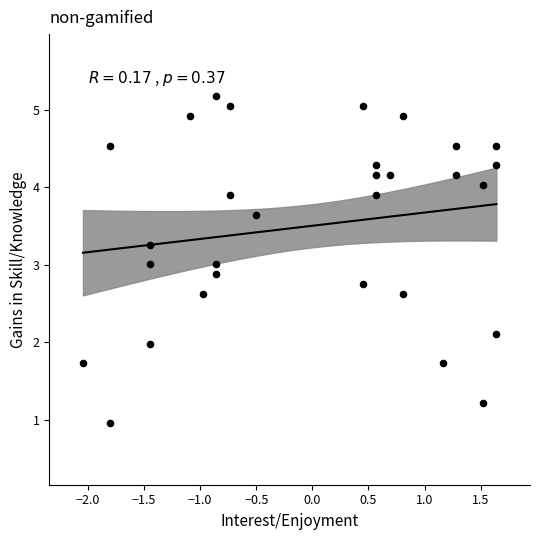

What is the range of X values (max minus min)?

3.7